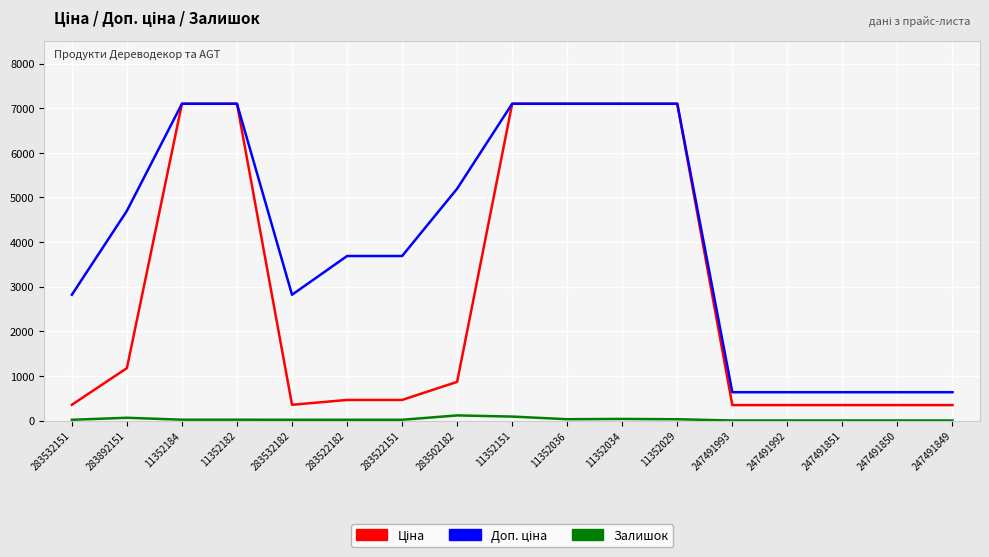

Is it true that Залишок equals 16.0 at 283522182?

True